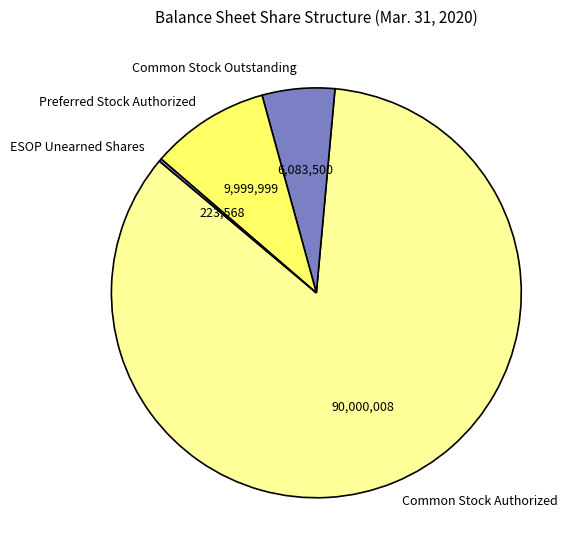

Which has a higher value, Common Stock Outstanding or Common Stock Authorized?

Common Stock Authorized